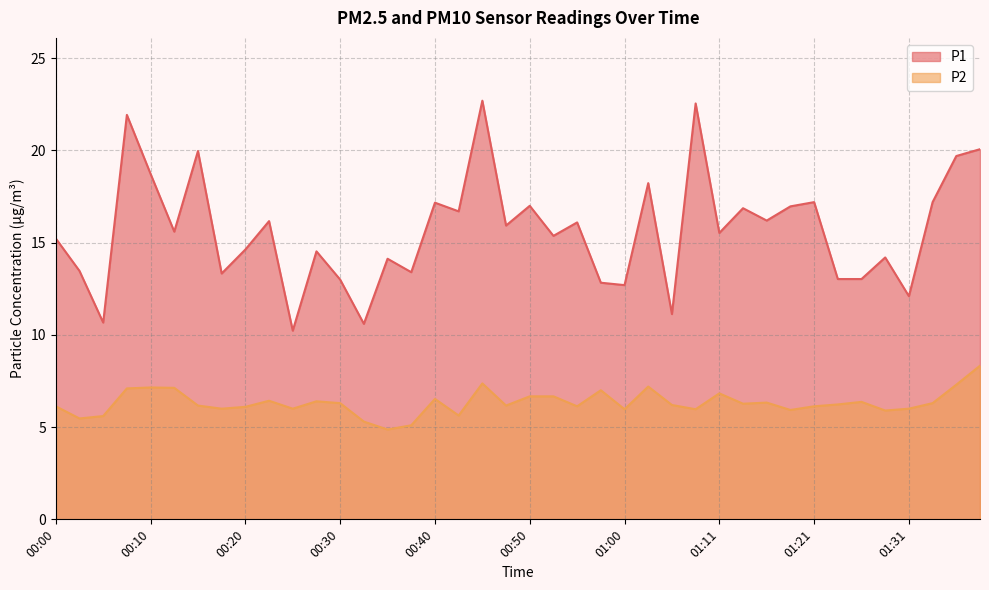

Count the number of categories in the chart.

40